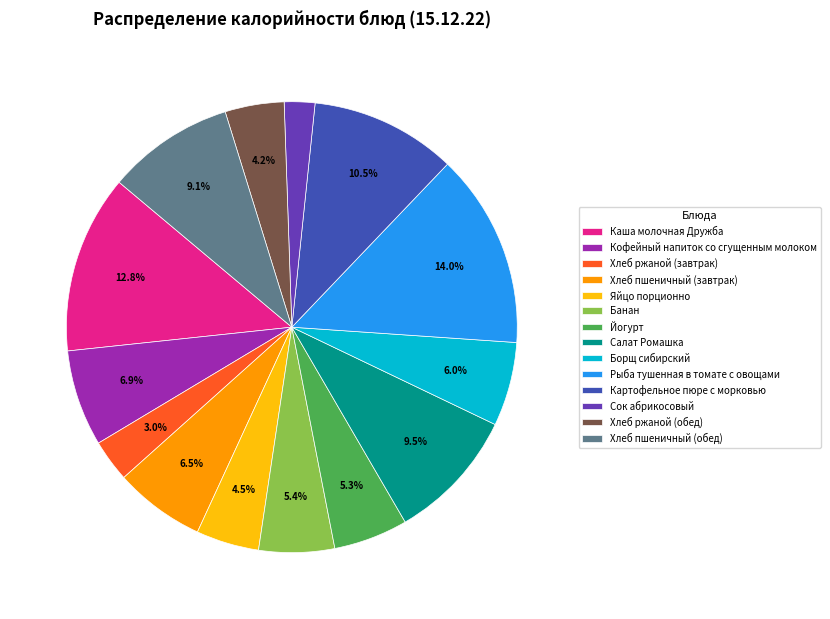

How many segments does this pie chart have?

14